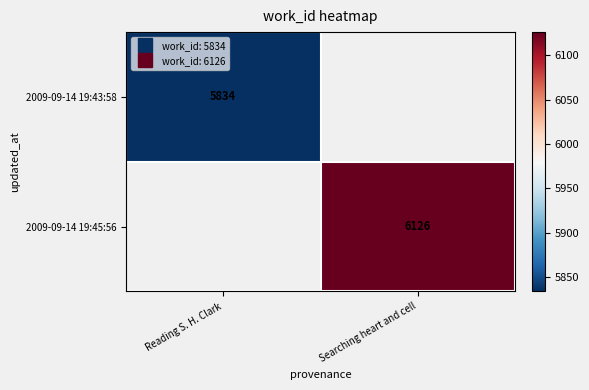

Rank the series by their average value, from lowest to highest.

2009-09-14 19:43:58, 2009-09-14 19:45:56